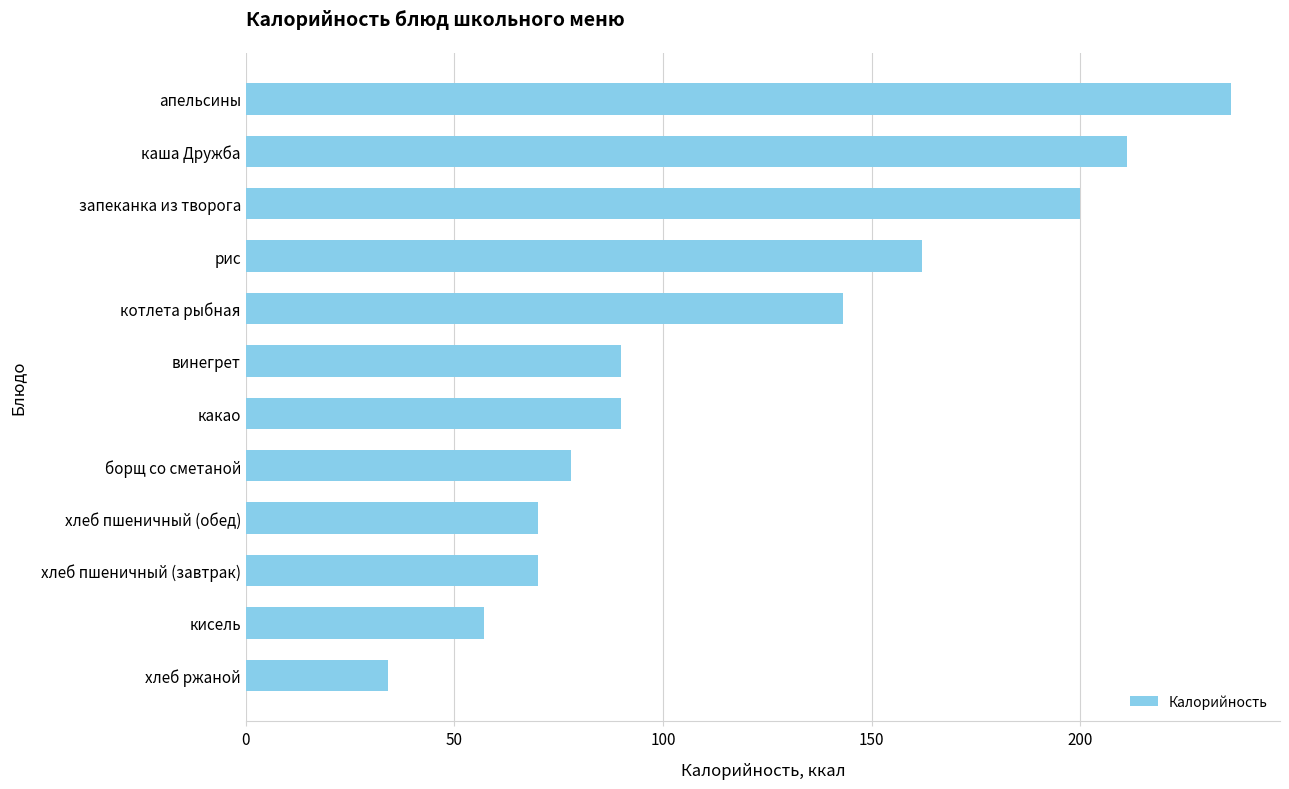

What is the average value?

120.1